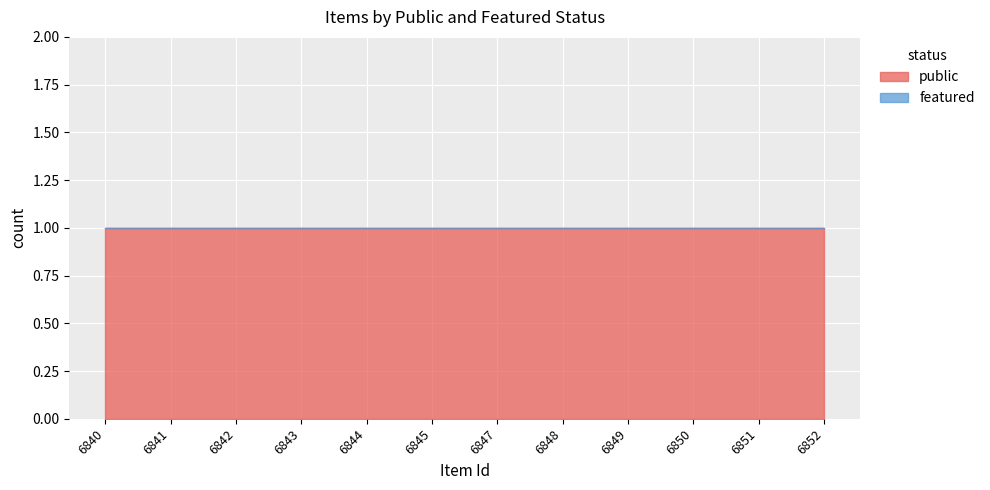

What is the value of the public point at the 5th from the left?

1